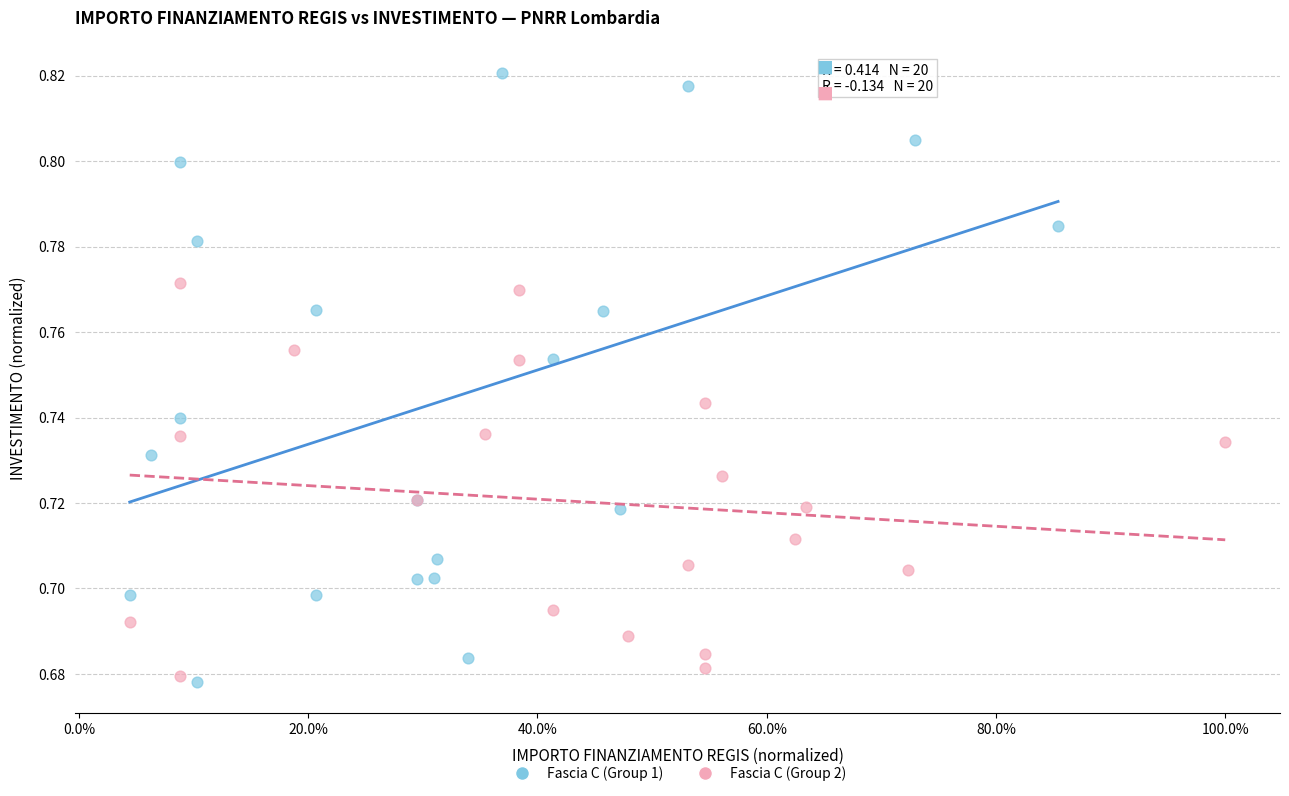

Which series contains the highest Y value?

Fascia C (Group 1)